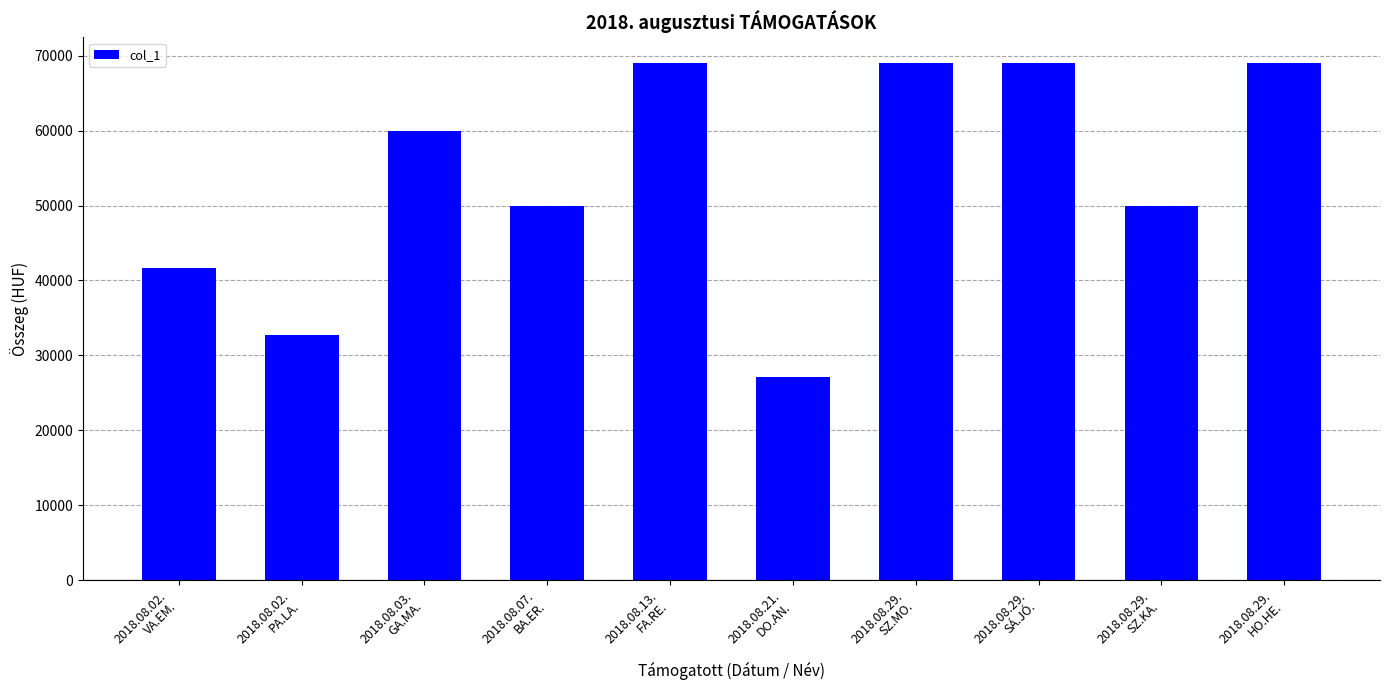

What position from the left is 2018.08.29.
SZ.MO.?

7